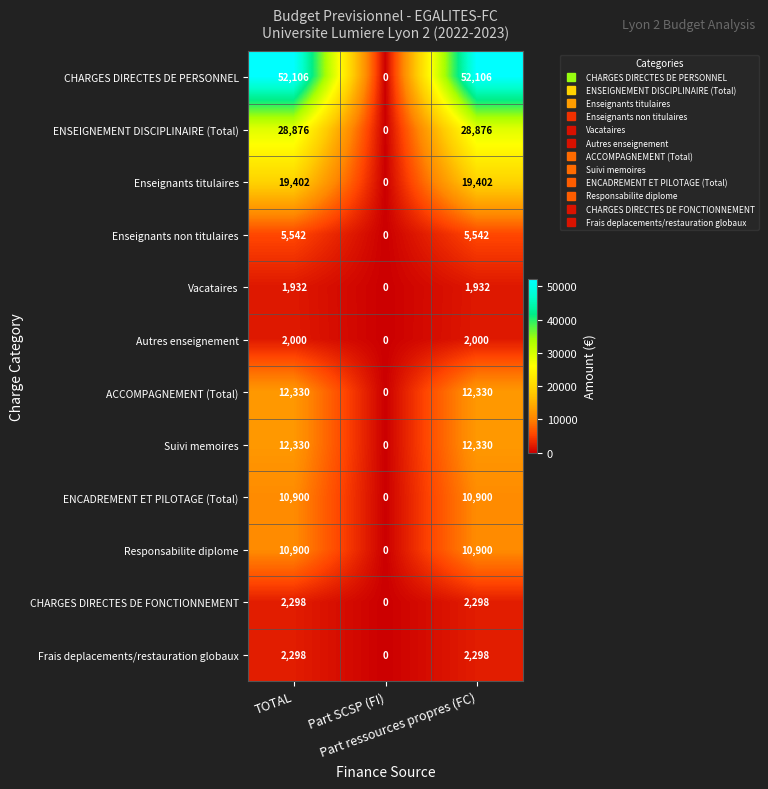

Count the CHARGES DIRECTES DE PERSONNEL values in the range 0 to 52106.

3